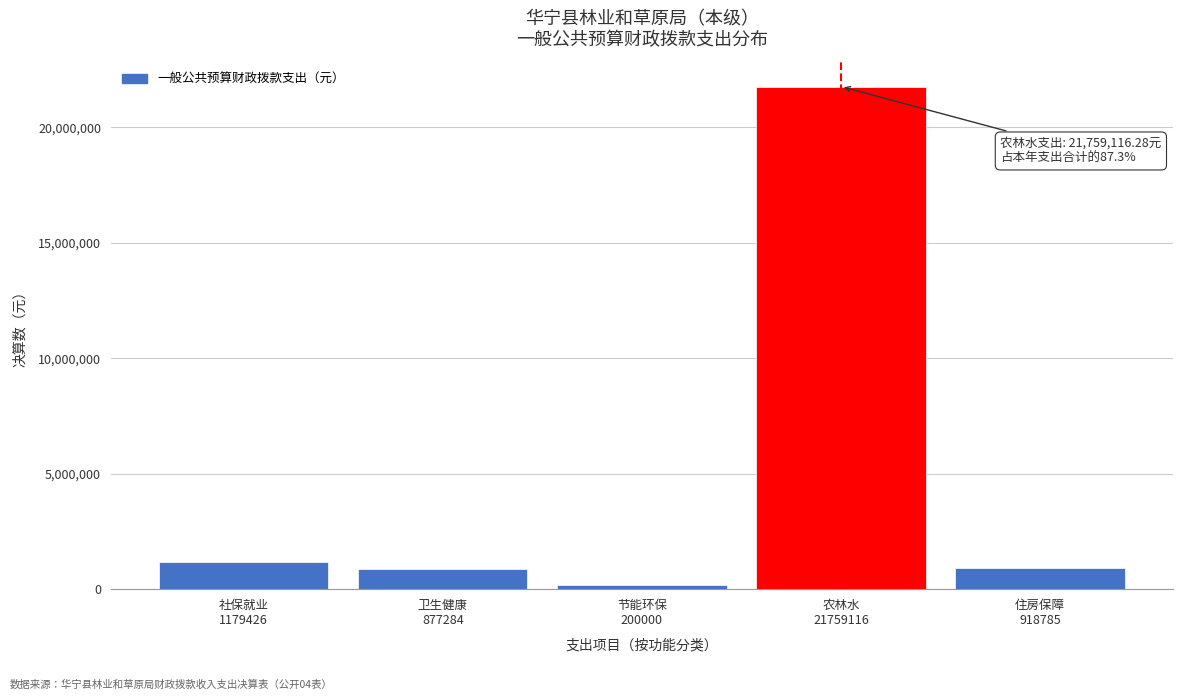

What is the sum of all values?

24934611.2